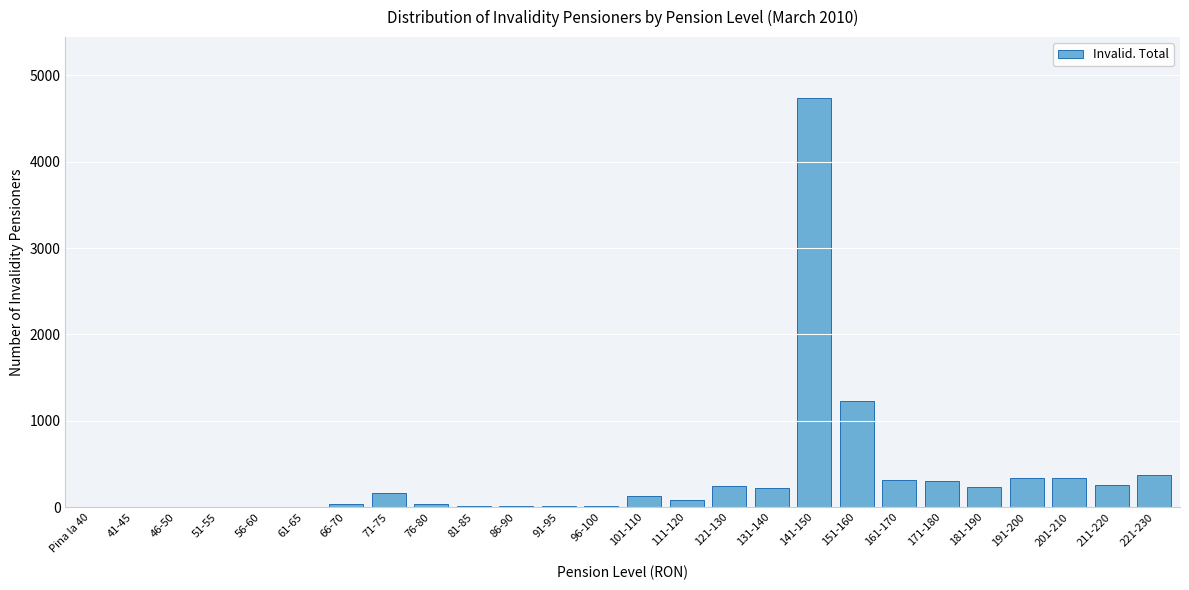

True or false: the data shows 341 at 191-200.

True